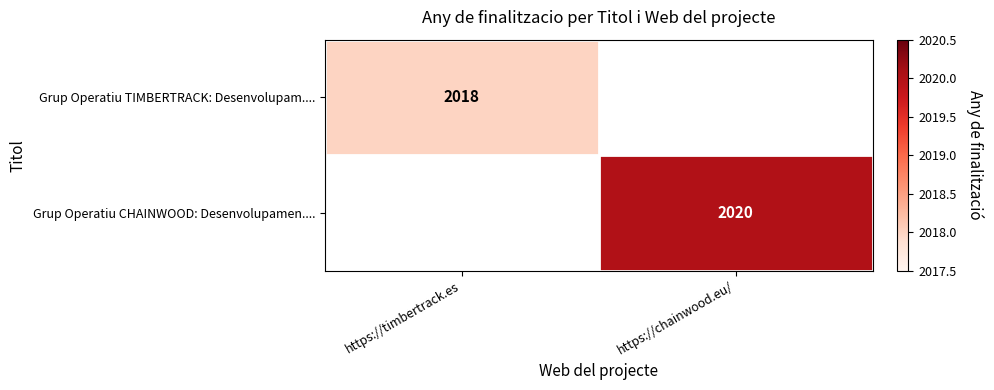

The value of Grup Operatiu CHAINWOOD: Desenvolupamen.... at https://chainwood.eu/ is 2020. True or false?

True